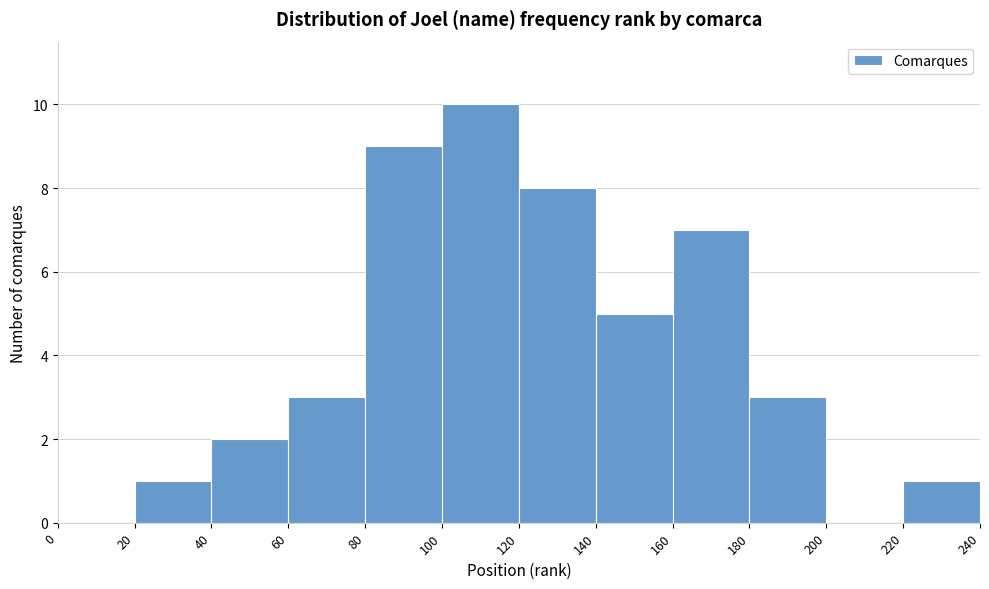

Which range on the x-axis has the tallest bar?

100 to 120